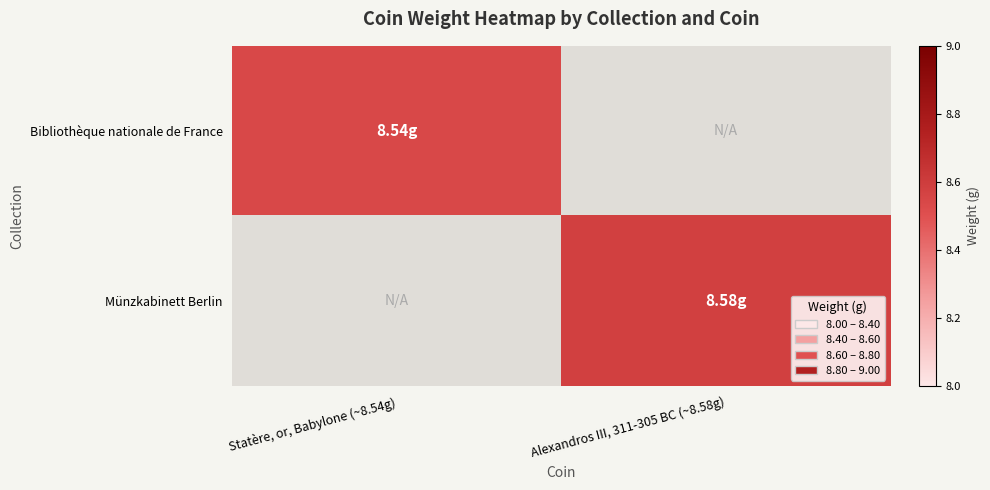

Which category has the highest value in the Bibliothèque nationale de France series?

Statère, or, Babylone (~8.54g)